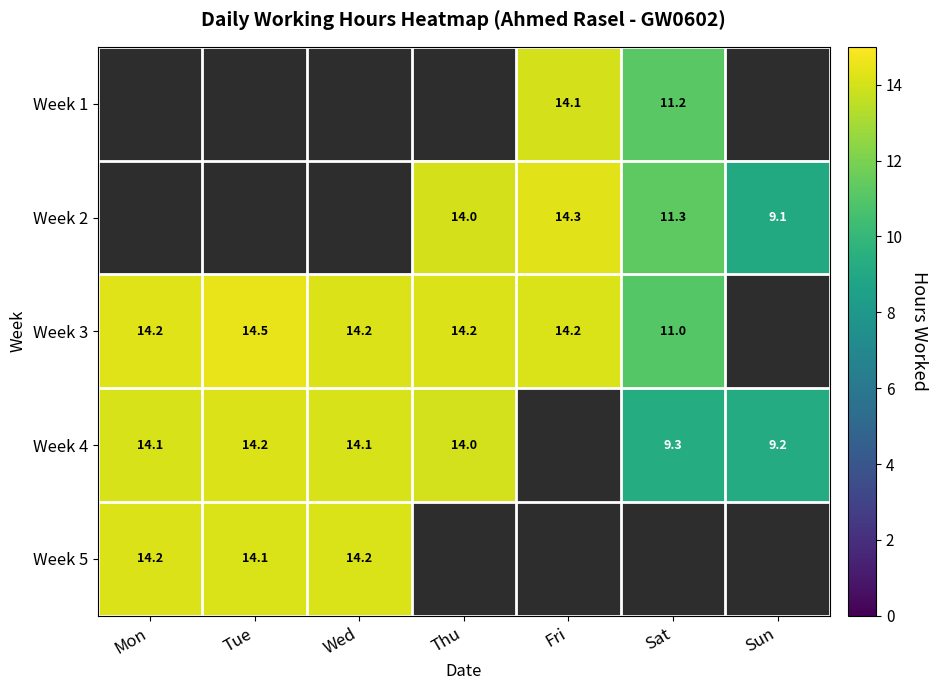

Is the value of Week 1 at Sat greater than the value of Week 2 at Sat?

No